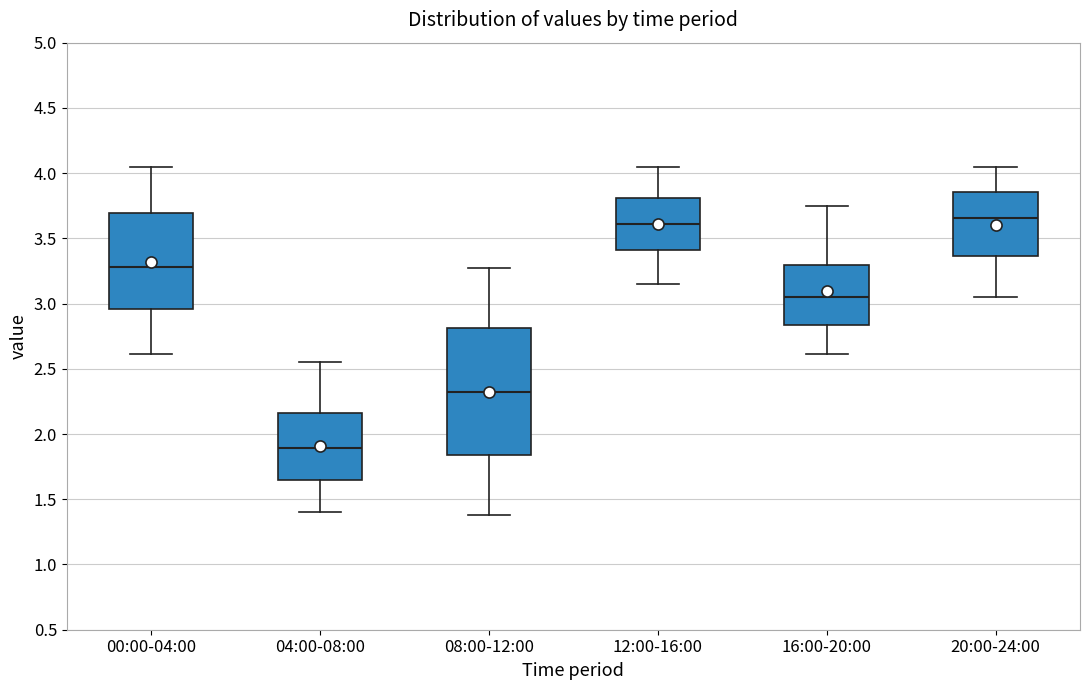

Where is the upper edge of the box for 20:00-24:00 on the y-axis? The values are not printed on the chart, so give them approximately, as read against the axis.

3.85